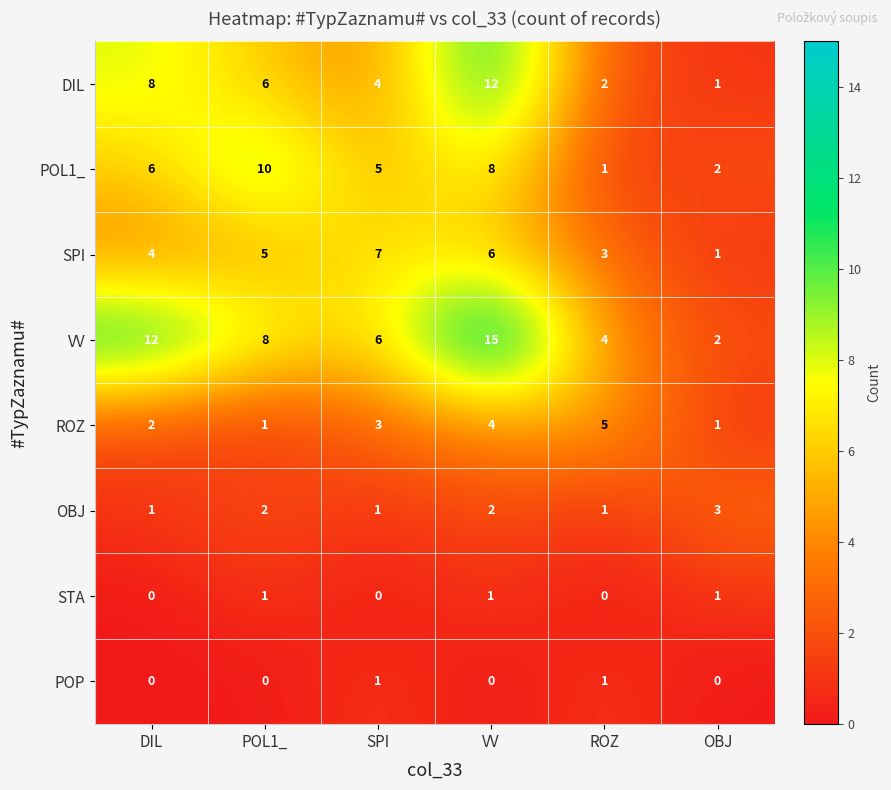

True or false: STA has a value of 0 at ROZ.

True